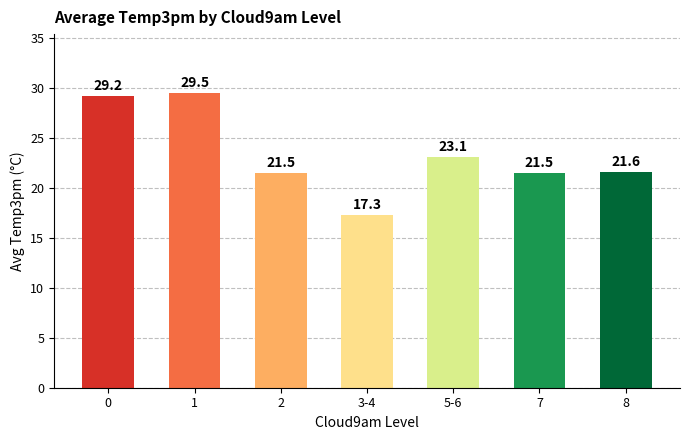

What is the smallest value displayed?

17.3